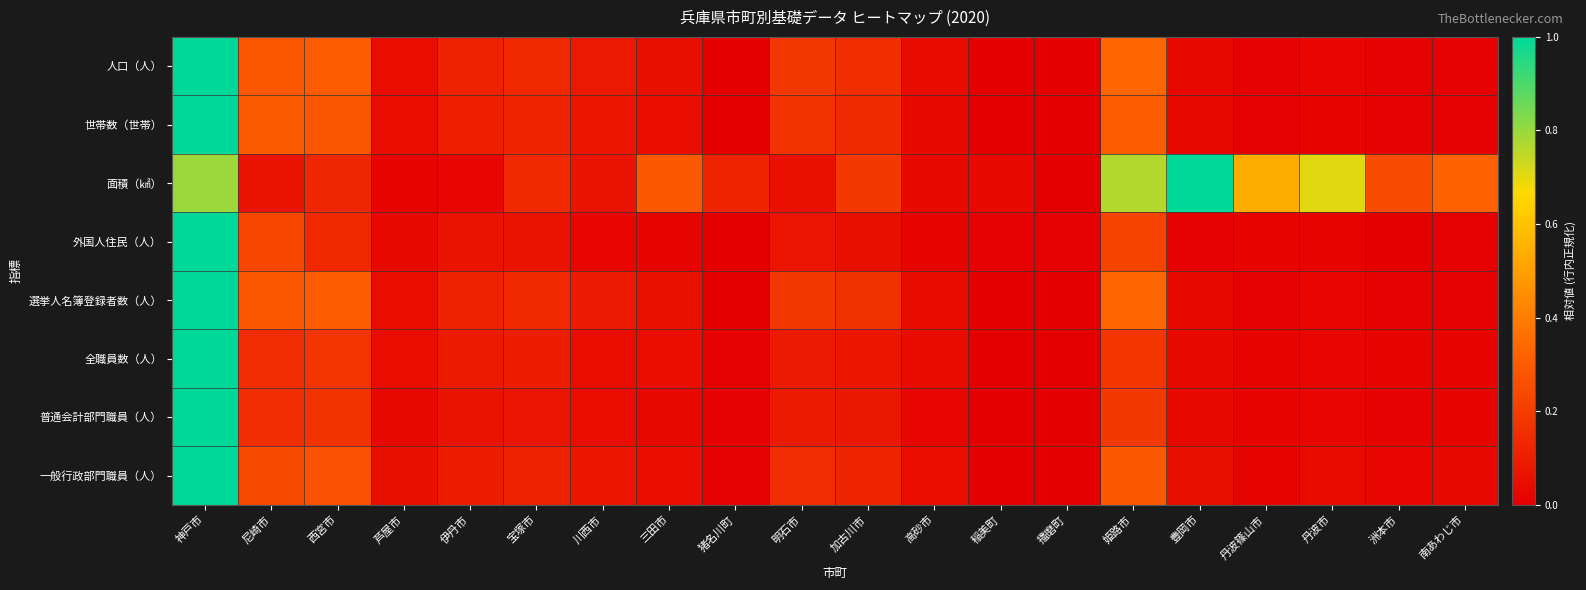

At how many categories does at least one series exceed 0?

20